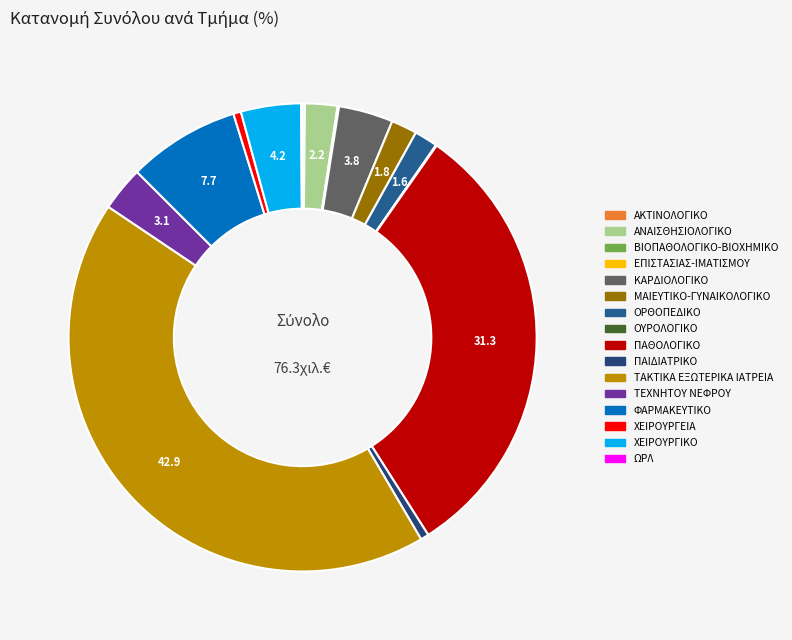

Does any single category account for the majority?

No